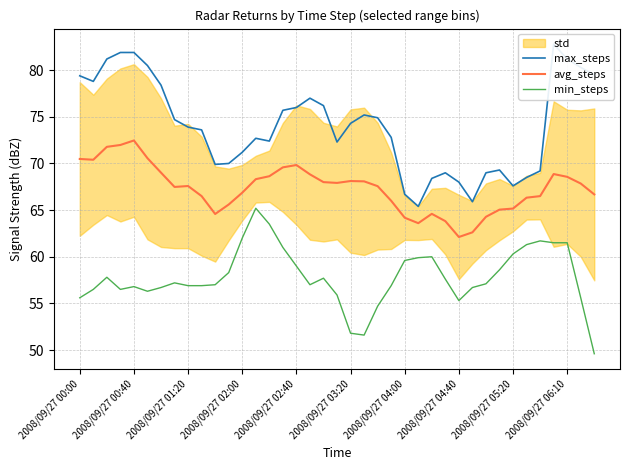

Does the chart have visible grid lines?

Yes